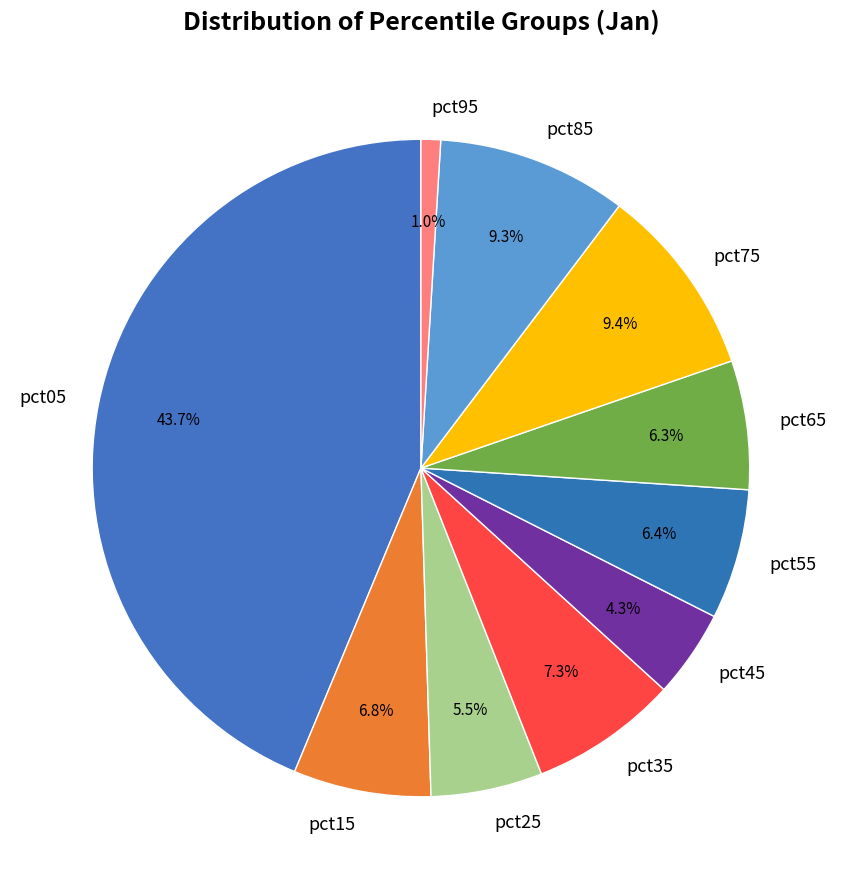

Does pct55 account for over 50% of the chart?

No